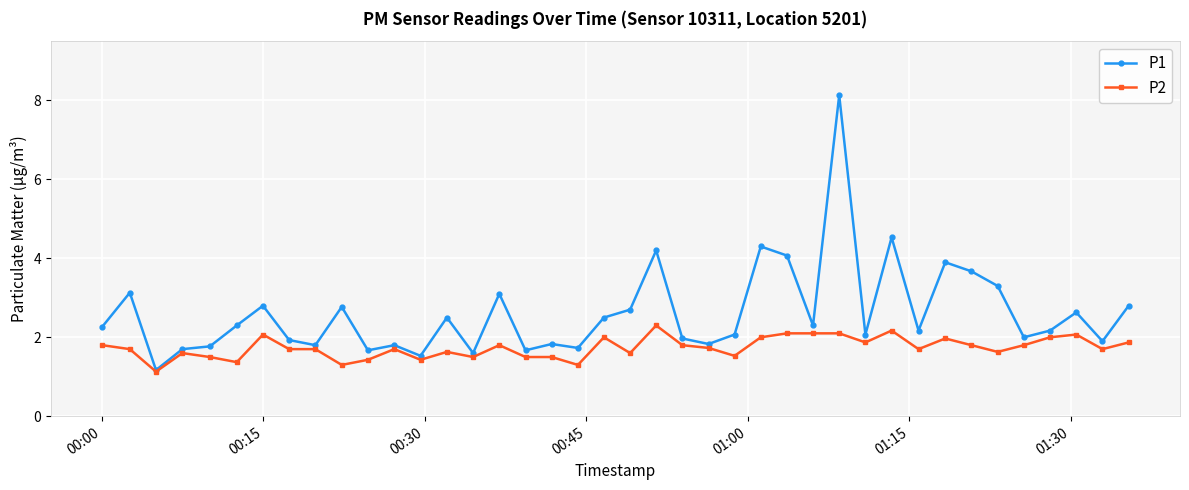

Is this an area chart (filled region under the line)?

No